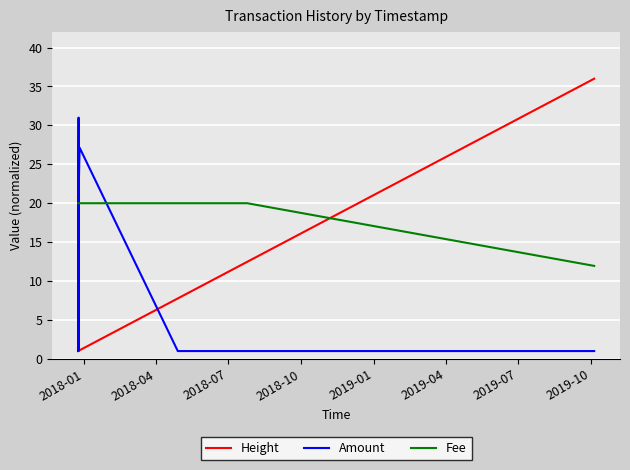

After their last crossing, which series has the higher values: Fee or Amount?

Fee